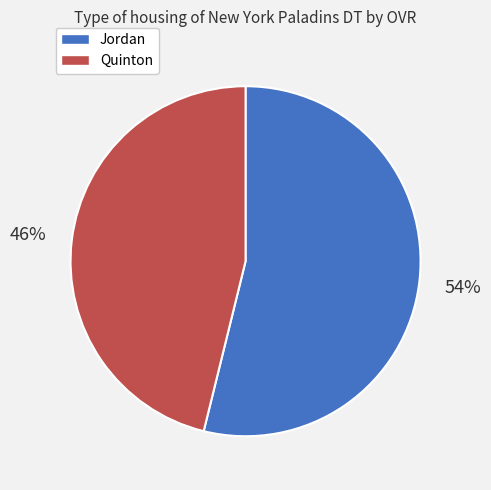

Which slice is the smallest?

Quinton